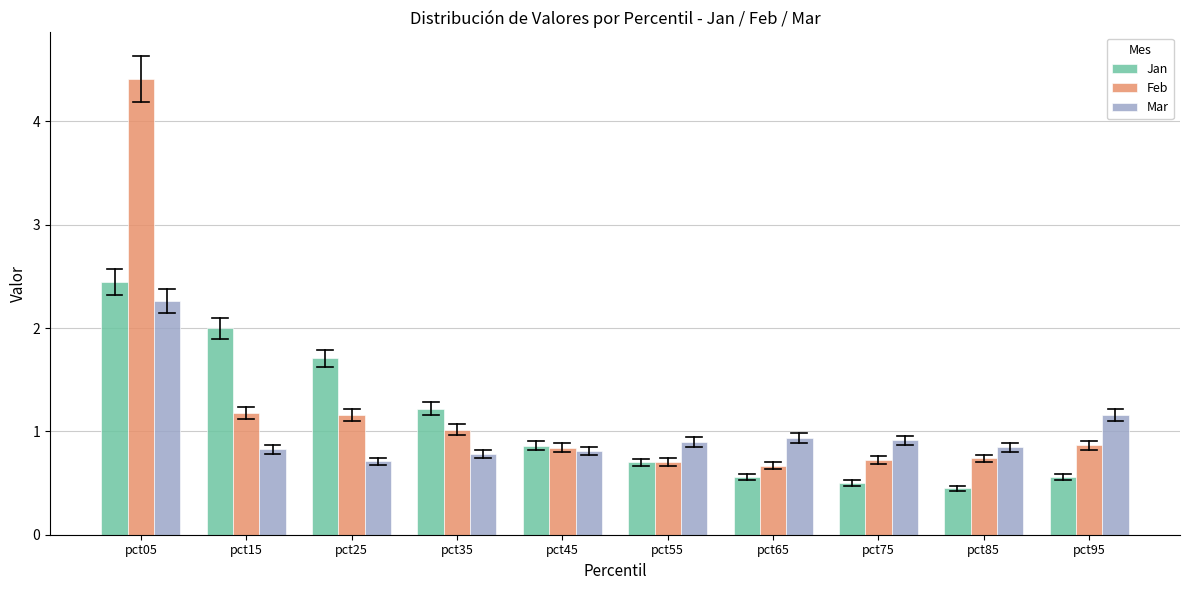

Which series has the largest range (max minus min)?

Feb